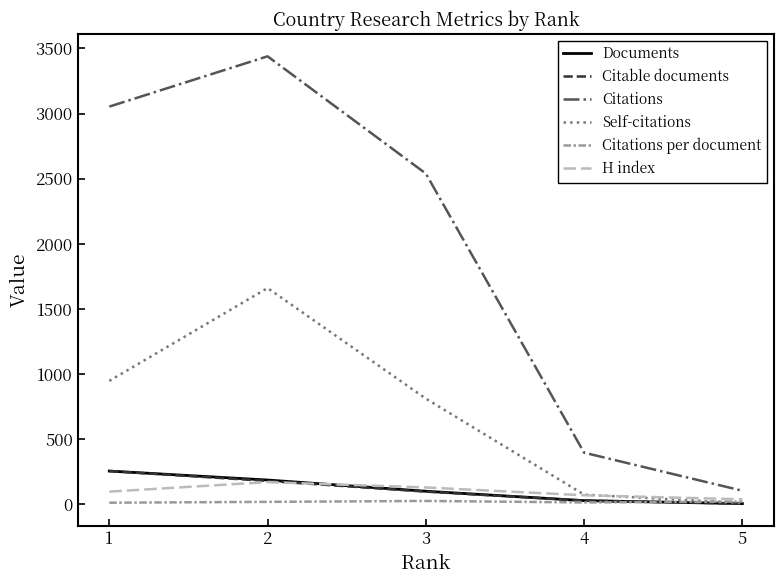

What is the sum of the Citable documents values at 4 and 3?

125.0